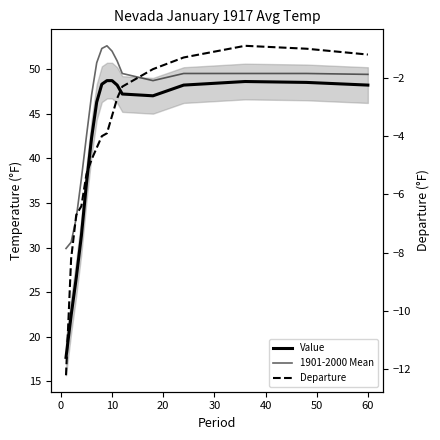

True or false: Departure and Value intersect in this chart.

False